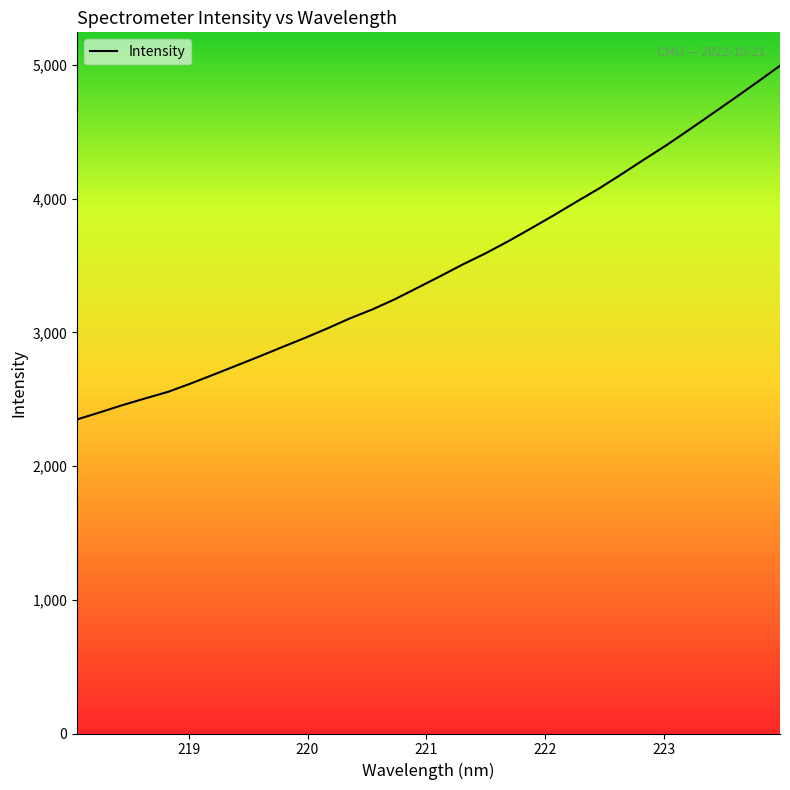

What is the greatest value displayed?

4993.8